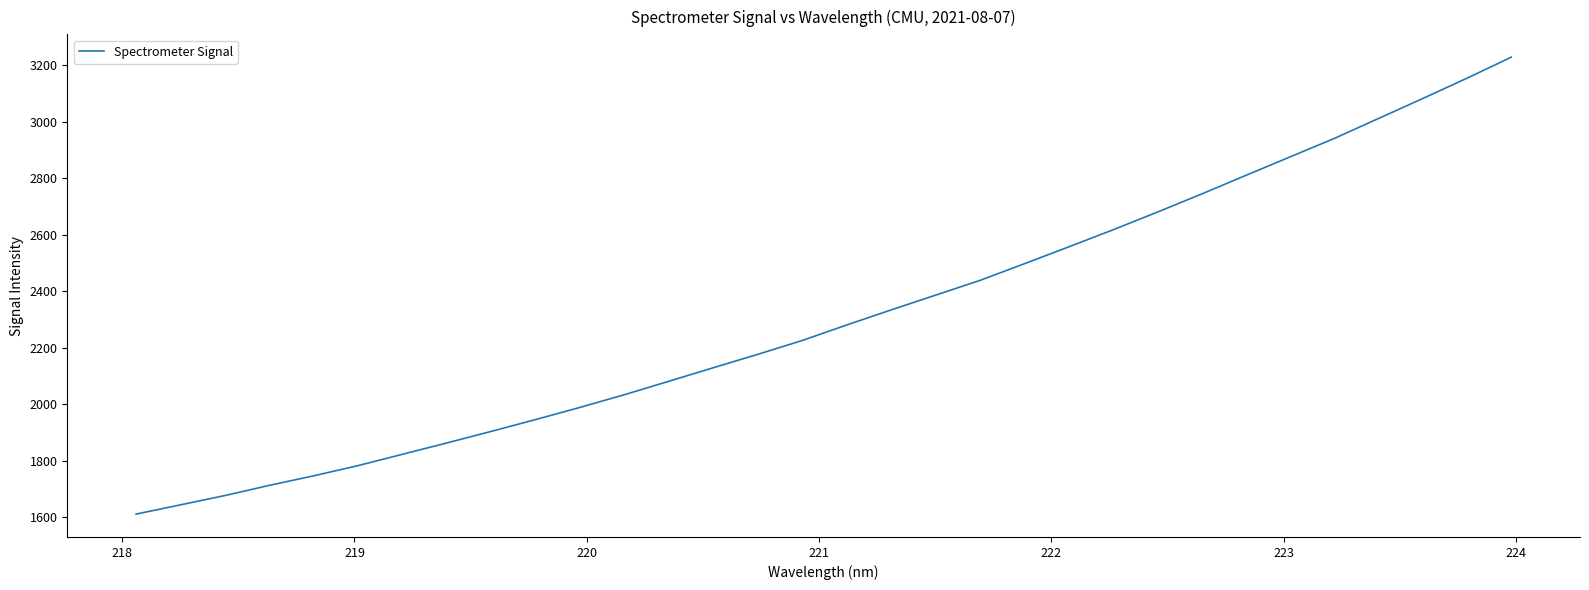

What is the smallest value displayed?

1611.2